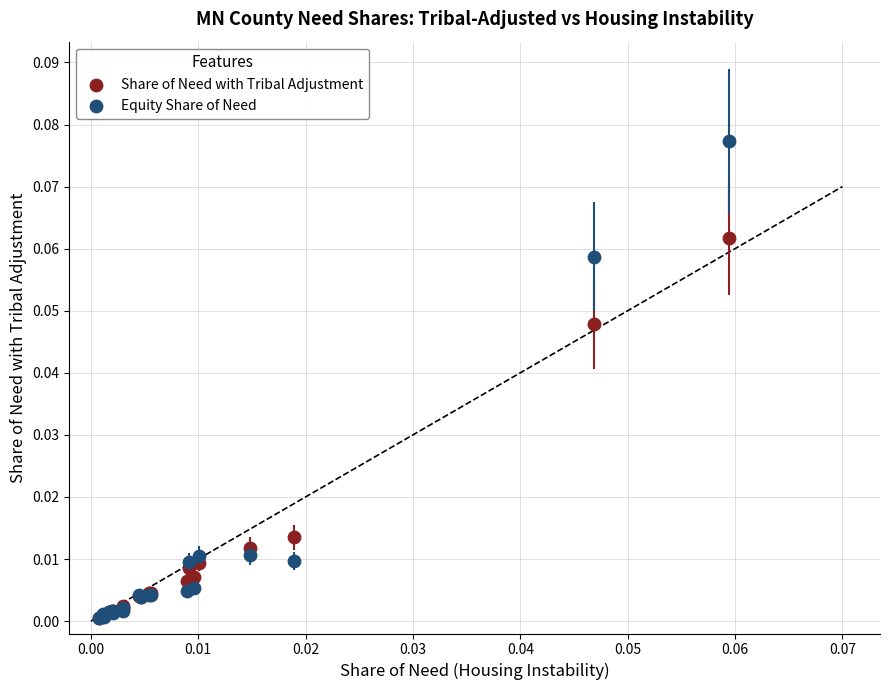

What are all the series names shown in the legend?

Share of Need with Tribal Adjustment, Equity Share of Need